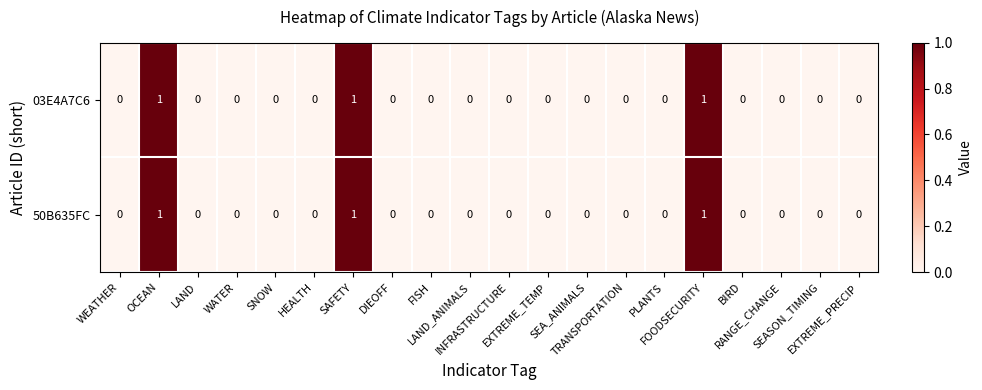

Count the 03E4A7C6 values in the range 0 to 1.

20